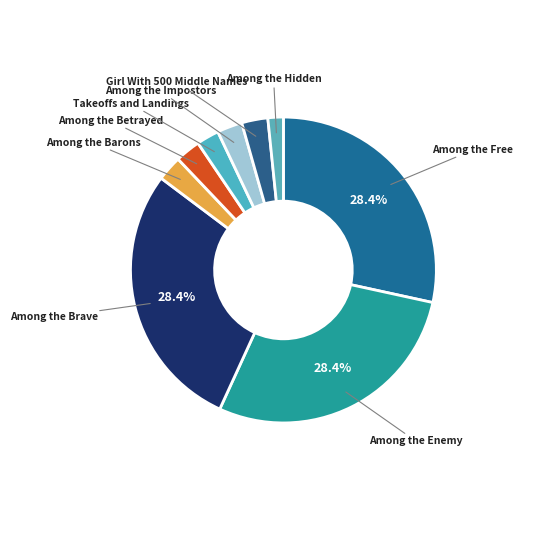

How many segments does this pie chart have?

9